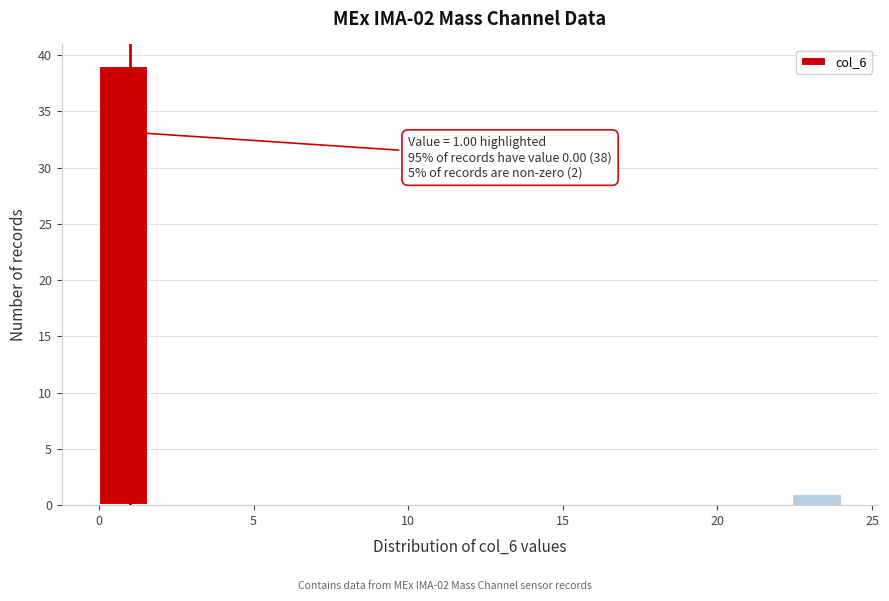

Around what value on the x-axis is the tallest bar? Give the approximate position of its centre, as read against the axis.

1.0